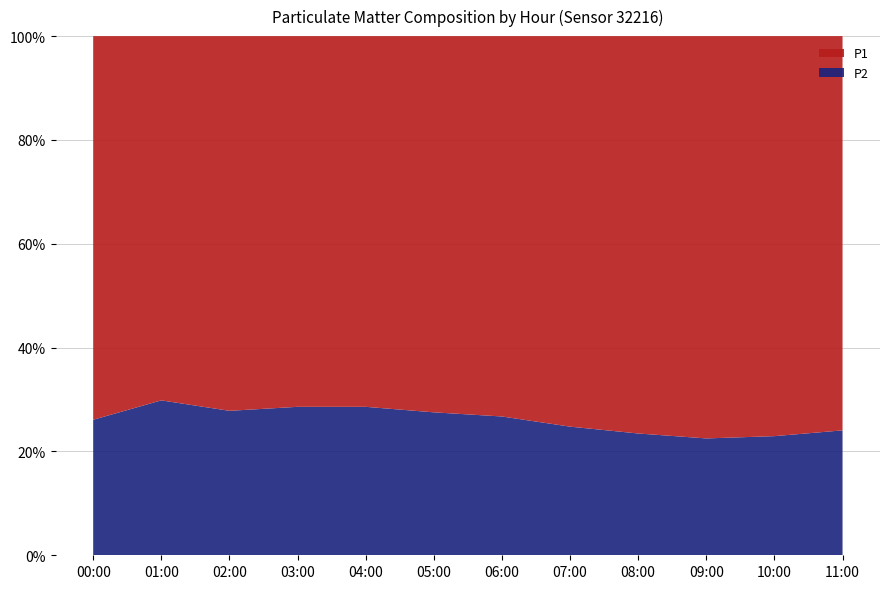

Reading left to right, what are all the values shown in this chart?

P1: 00:00=7.4	01:00=6.2	02:00=5.5	03:00=4.9	04:00=5.2	05:00=6.1	06:00=7.8	07:00=9.2	08:00=11.5	09:00=13.2	10:00=12.8	11:00=10.9
P2: 00:00=2.4	01:00=2.3	02:00=2.1	03:00=2.0	04:00=2.1	05:00=2.2	06:00=2.5	07:00=2.6	08:00=3.1	09:00=3.5	10:00=3.2	11:00=2.9